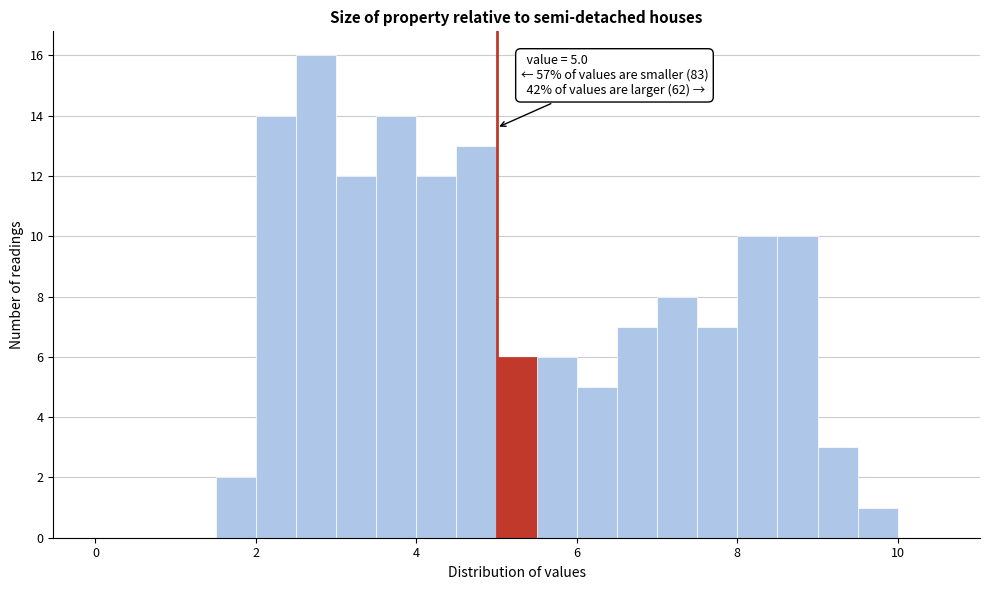

Read against the x-axis, roughly where is the centre of the tallest bar?

2.8